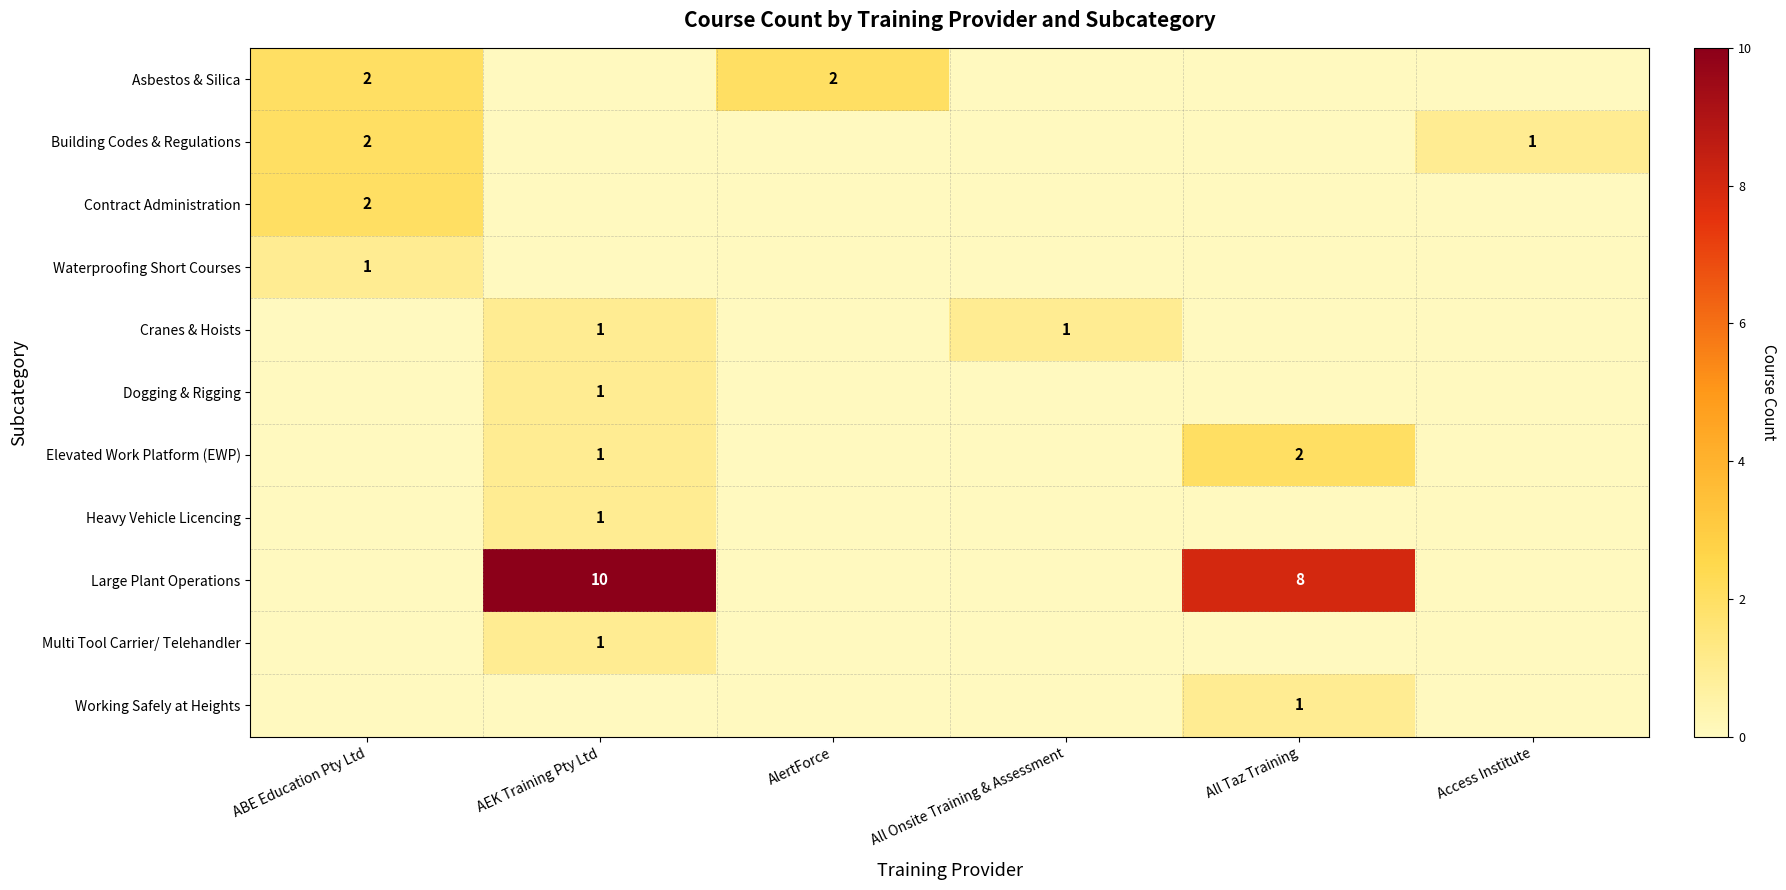

True or false: Large Plant Operations has a value of 8 at All Taz Training.

True